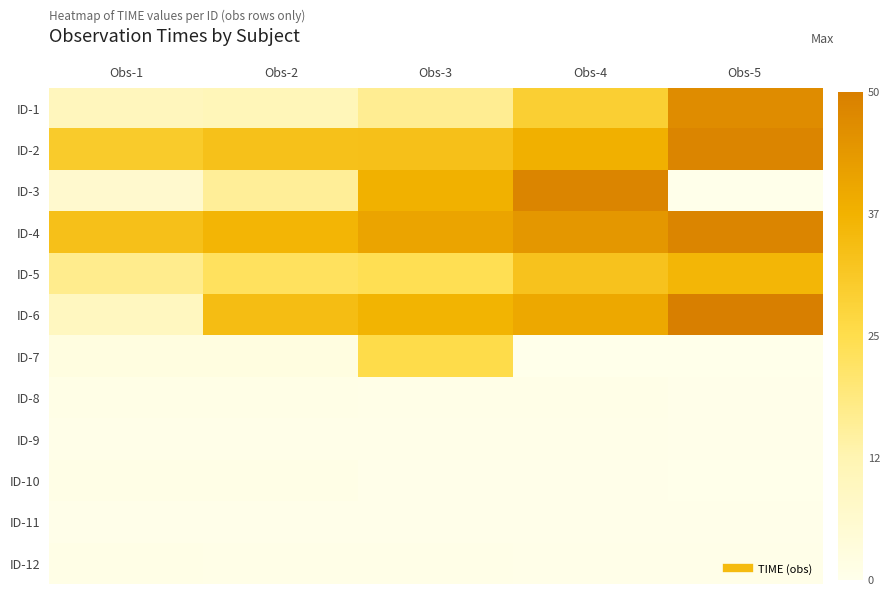

At which category does the chart reach its minimum across all series?

Obs-5